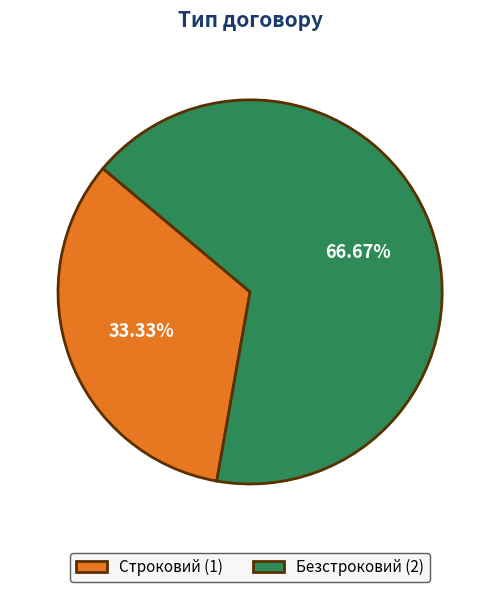

How many segments does this pie chart have?

2